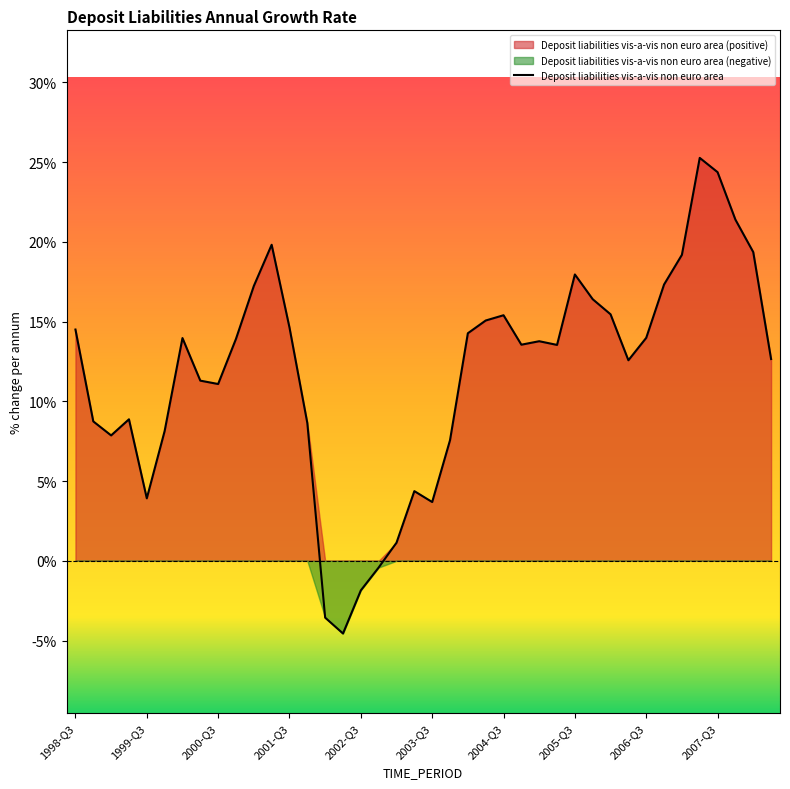

True or false: Deposit liabilities vis-a-vis non euro area has a value of 14.5 at 1998-Q3.

True